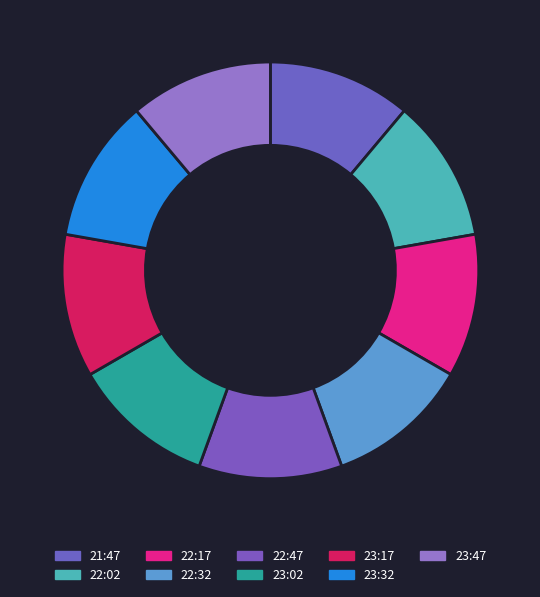

What is the smallest slice in the pie chart?

2018-06-10T22:32:35.704Z